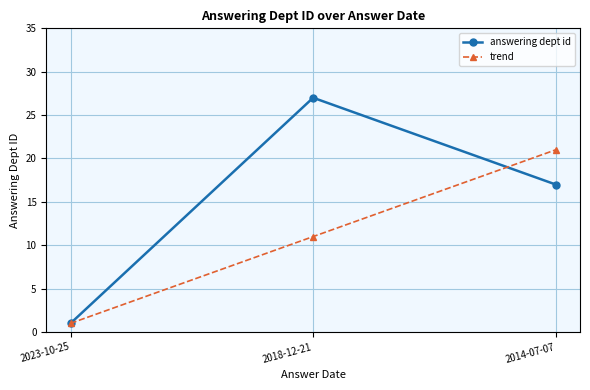

Is the value of trend at 2018-12-21 greater than the value of answering dept id at 2023-10-25?

Yes